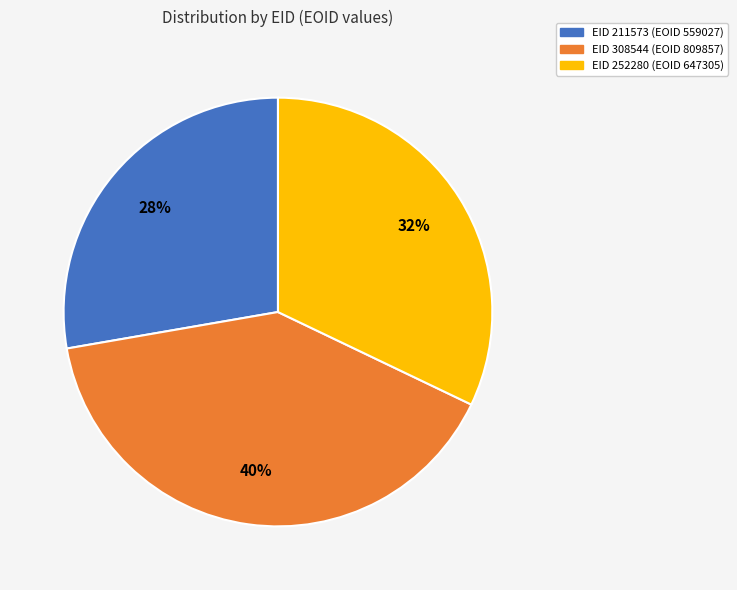

Does any single category account for the majority?

No